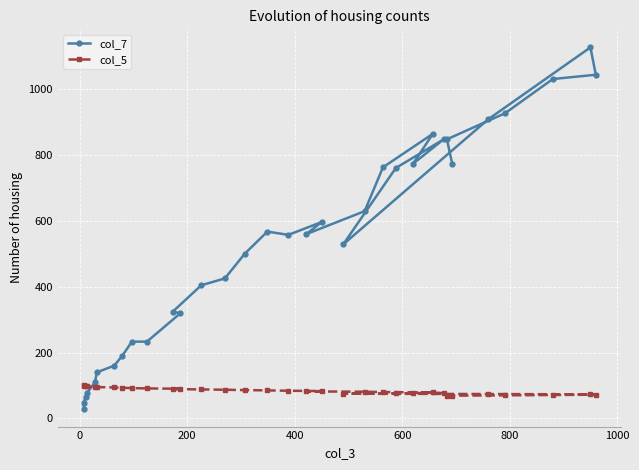

What is the value of the col_5 point at the 13th from the left?

88